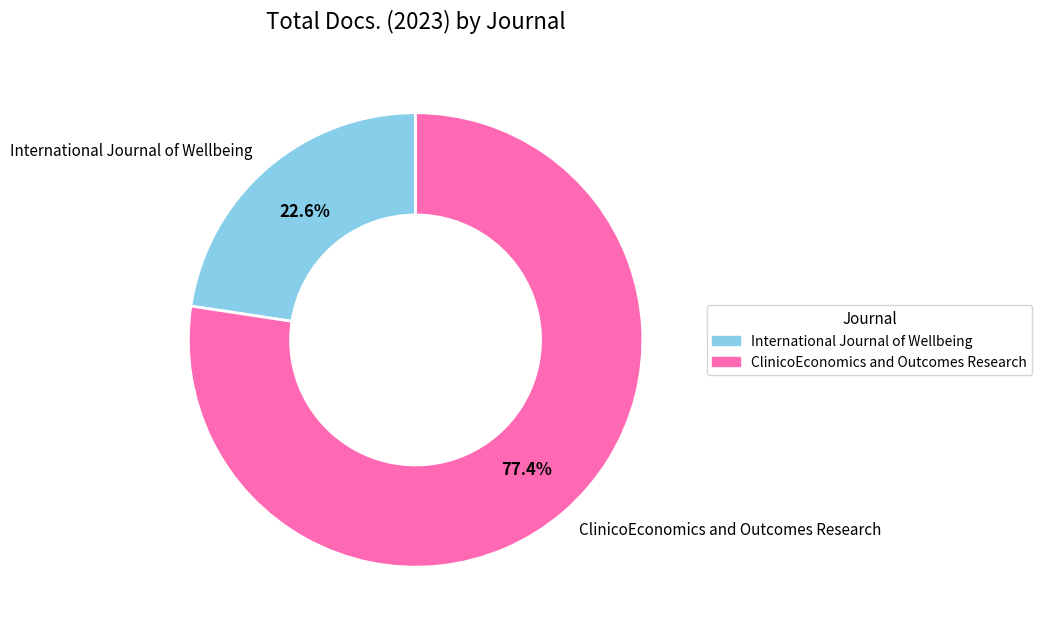

What is the largest slice in the pie chart?

ClinicoEconomics and Outcomes Research